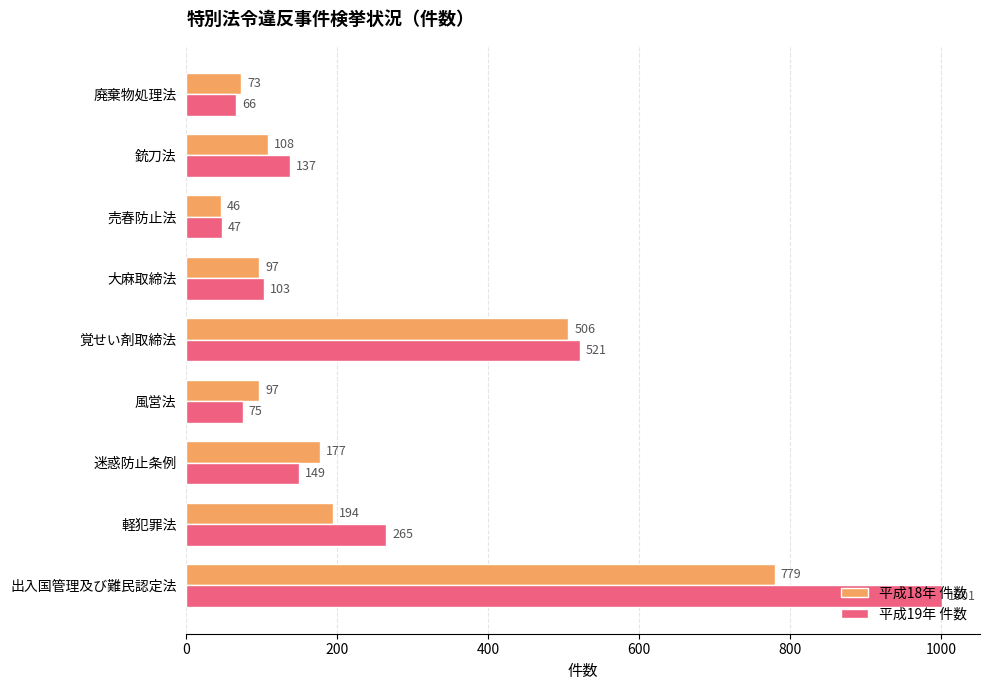

What is the minimum value shown in the chart?

46